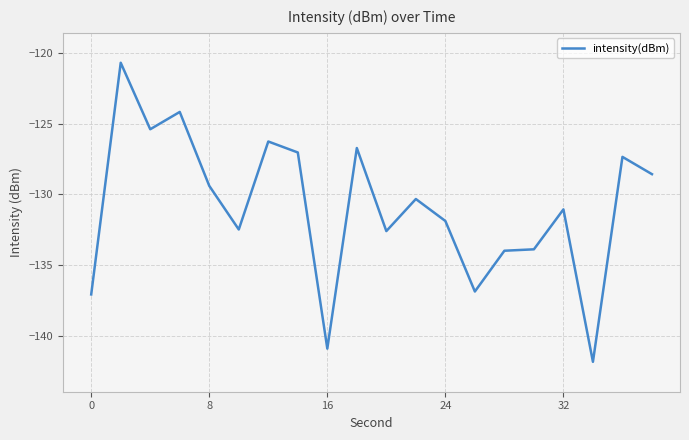

Does the chart have visible grid lines?

Yes